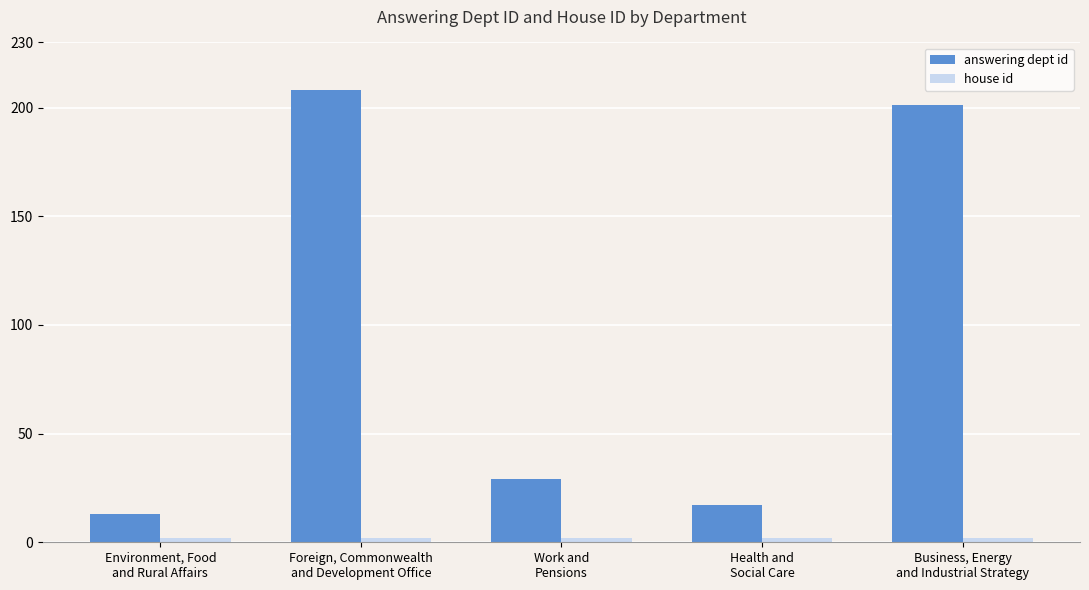

How many series are shown in this chart?

2